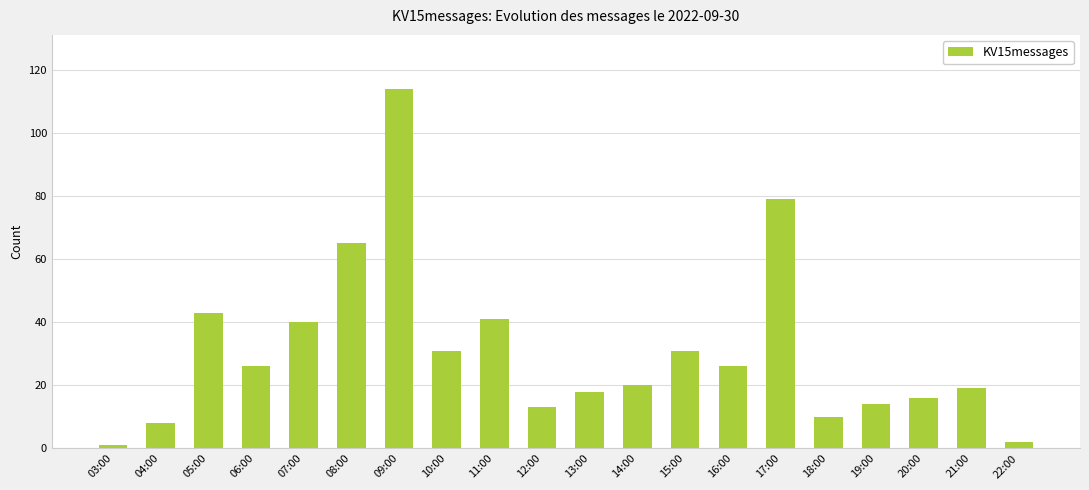

At which category does the chart reach its peak across all series?

09:00